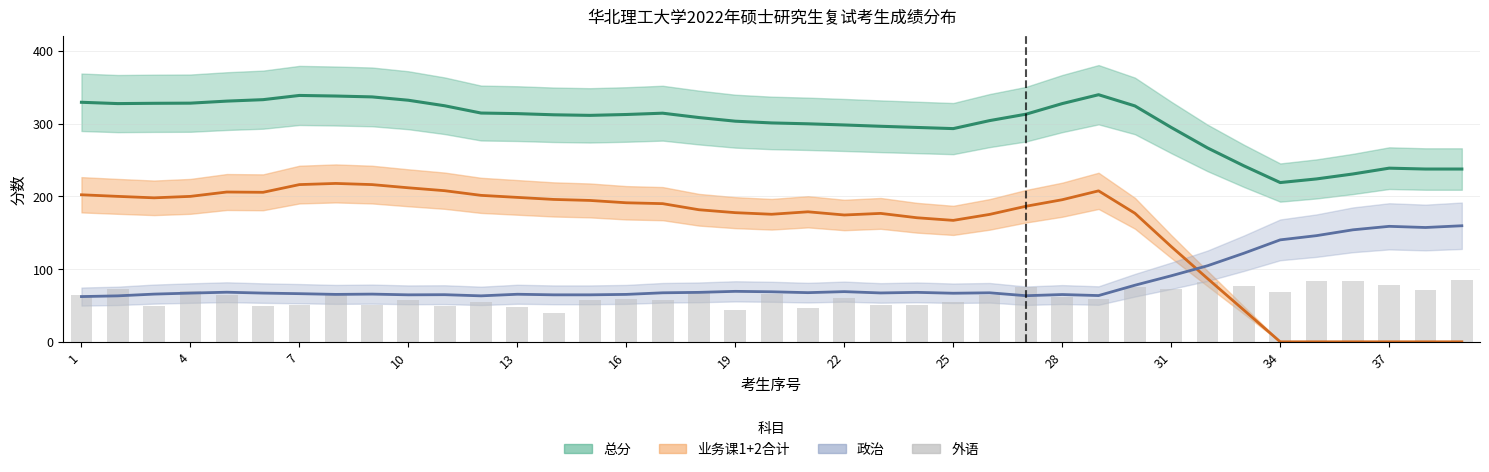

What is the sum of all values?

2439